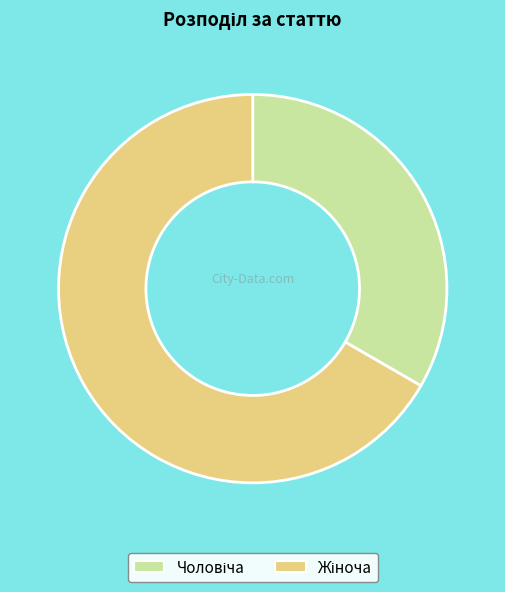

Is there a majority slice in this chart?

Yes